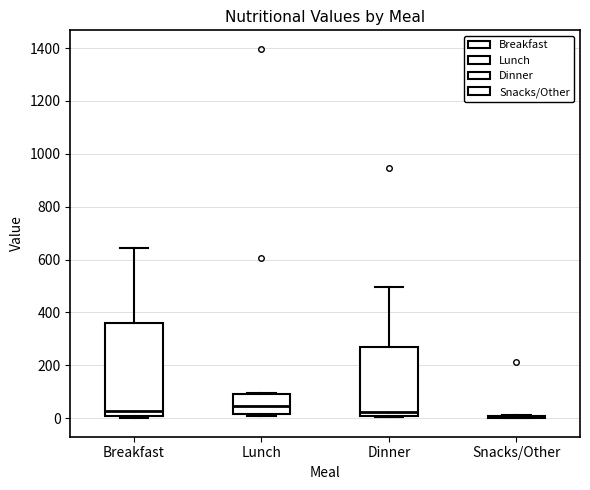

Reading left to right, read every box against the y-axis: the position of its median line, the range the box covers, and the ends of its whiskers. The values are not printed on the chart, so give them approximately, as read against the axis.

Breakfast: median 20, box 0 to 360, whiskers 0 (just below the box's lower edge) to 640
Lunch: median 40, box 20 to 100, whiskers 0 to 100
Dinner: median 20, box 0 to 280, whiskers 0 (just below the box's lower edge) to 500
Snacks/Other: box collapsed to a line at 0, whiskers 0 to 20